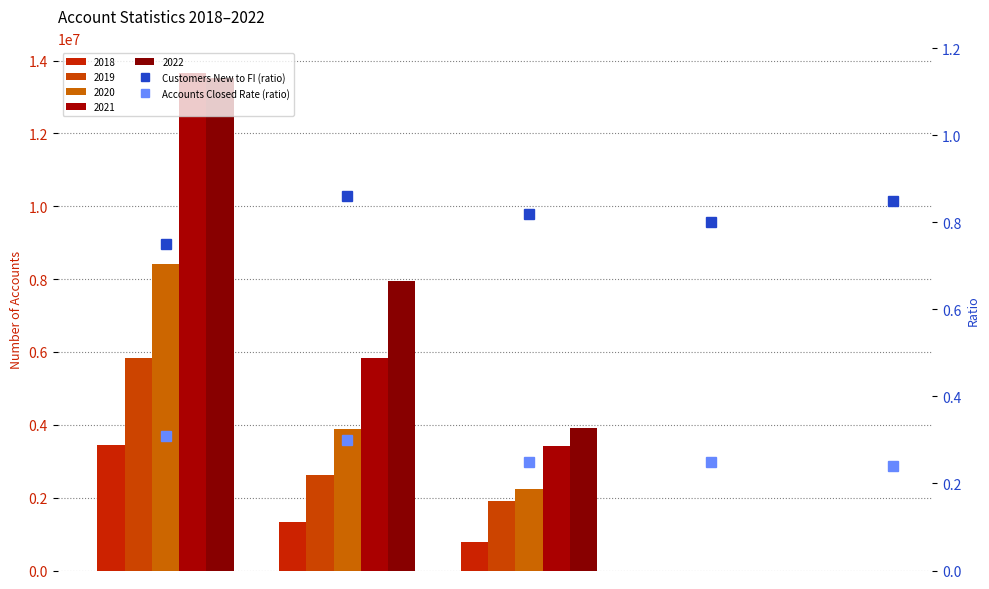

The Customers New to FI (ratio) series shows 0.5 at 2. True or false?

False